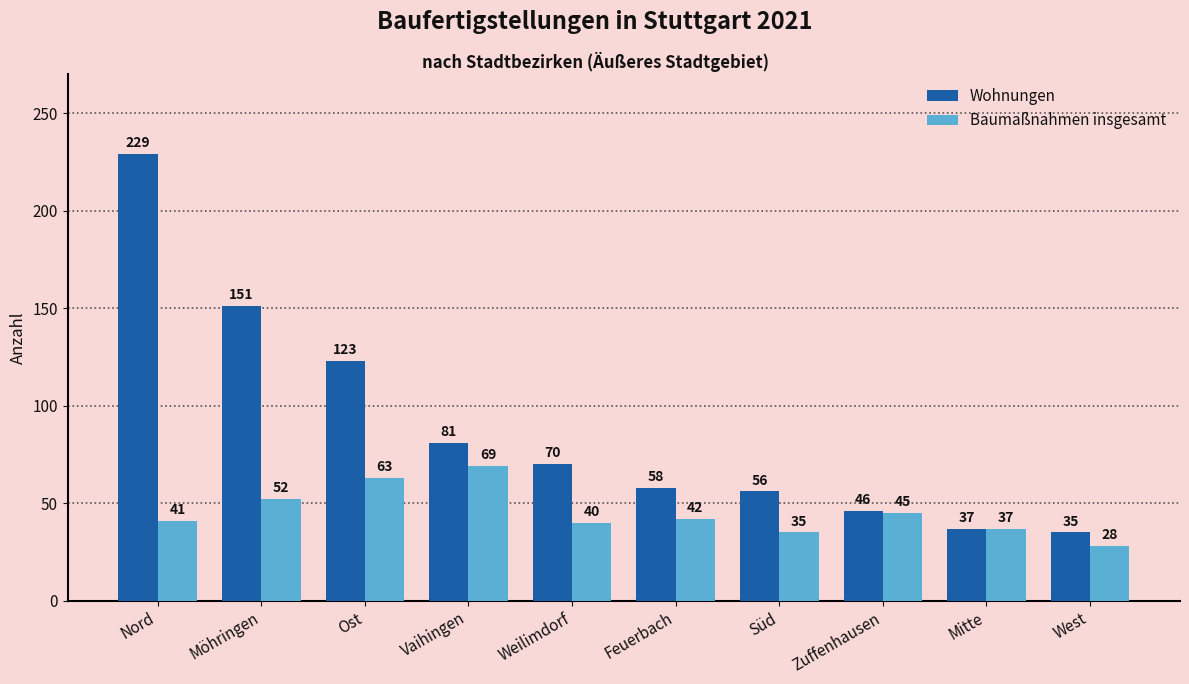

What is the label of the 7th bar from the left?

Süd